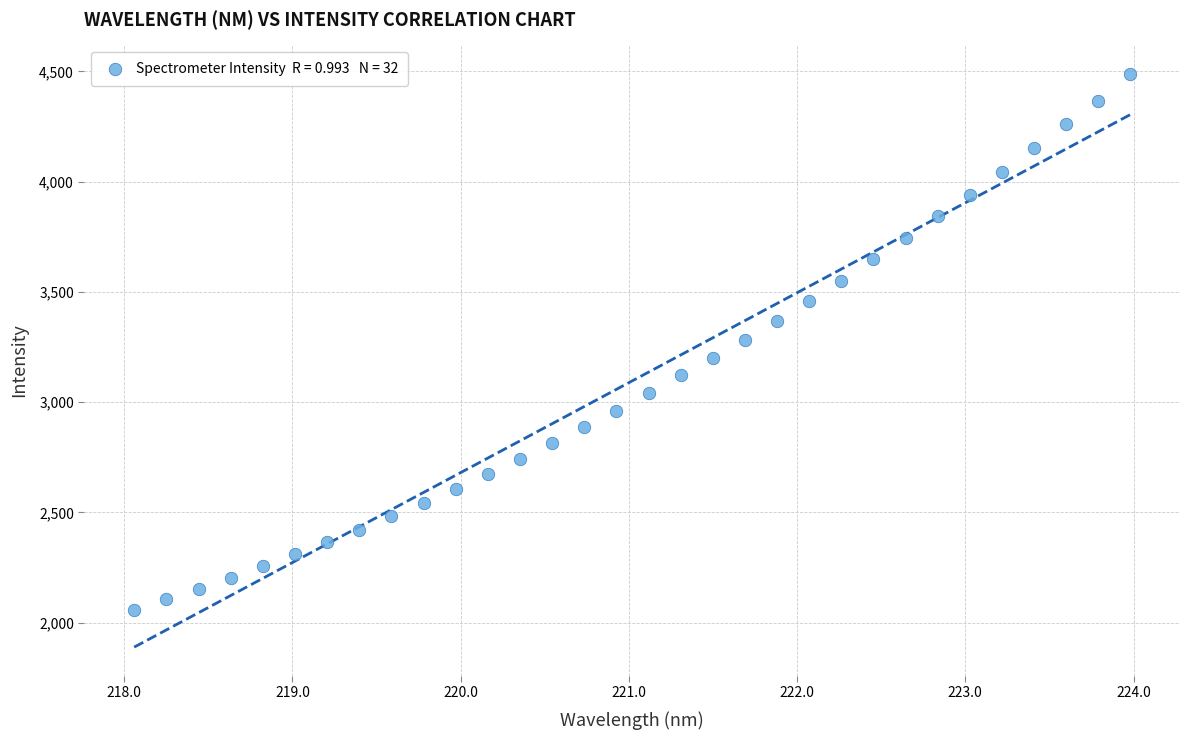

What is the range of X values (max minus min)?

5.9